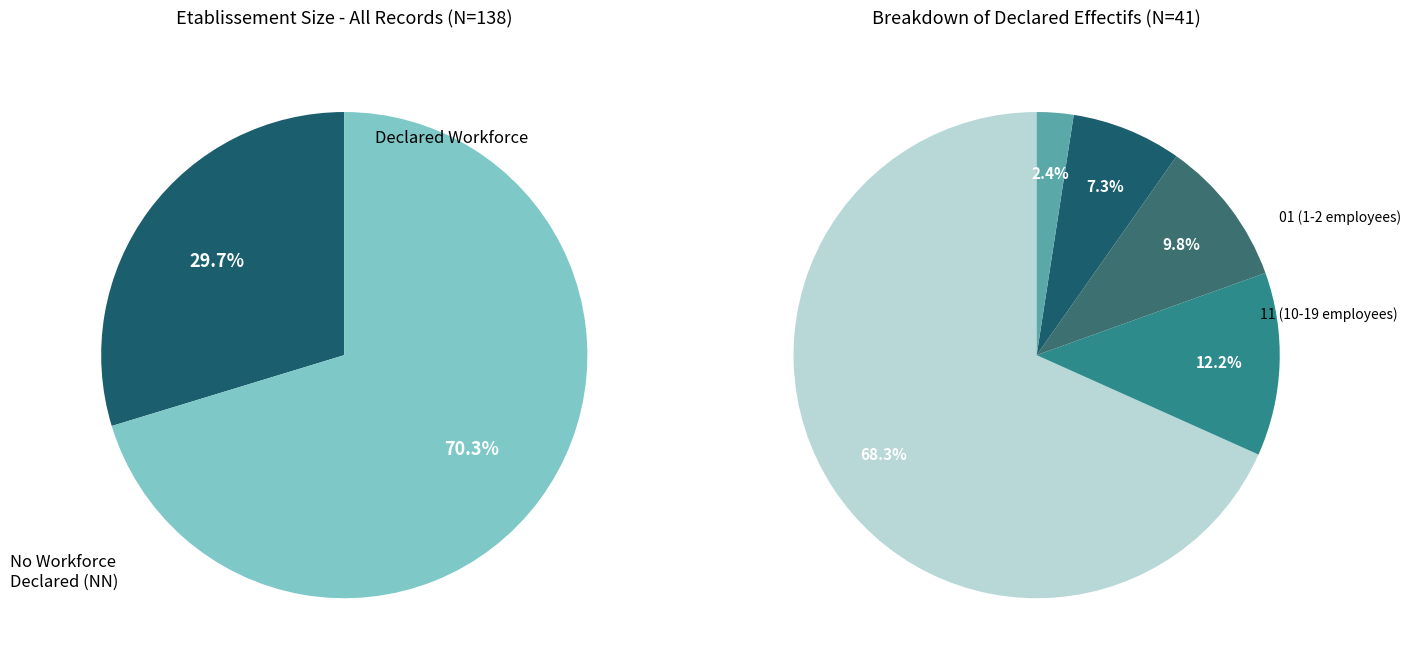

To the nearest percent, what is the combined percentage of 02 and NN?

72%